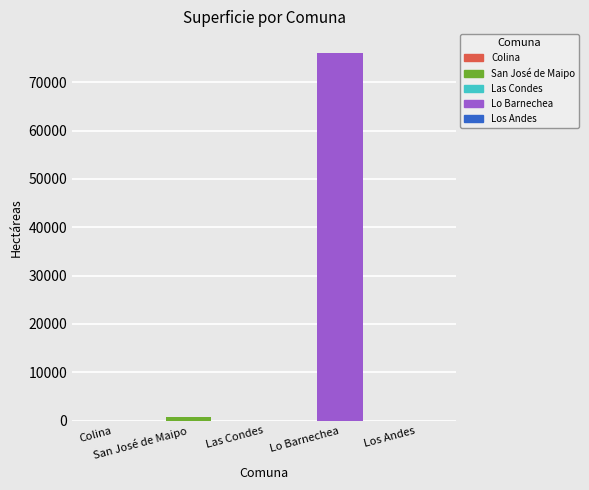

Where is the data nearest to the value 38078?

San José de Maipo